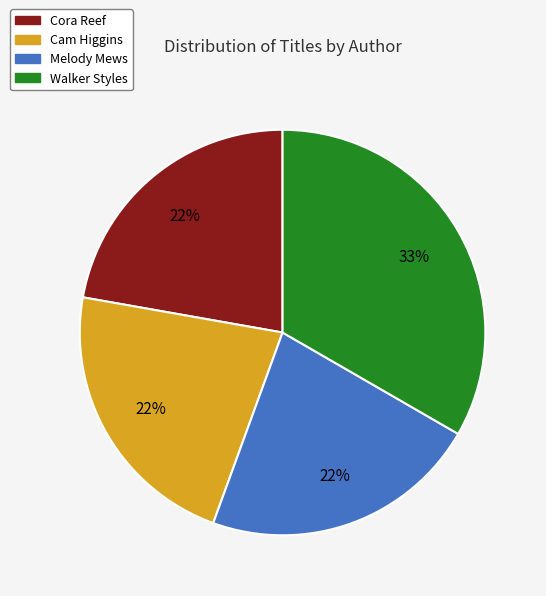

Does any single category account for the majority?

No